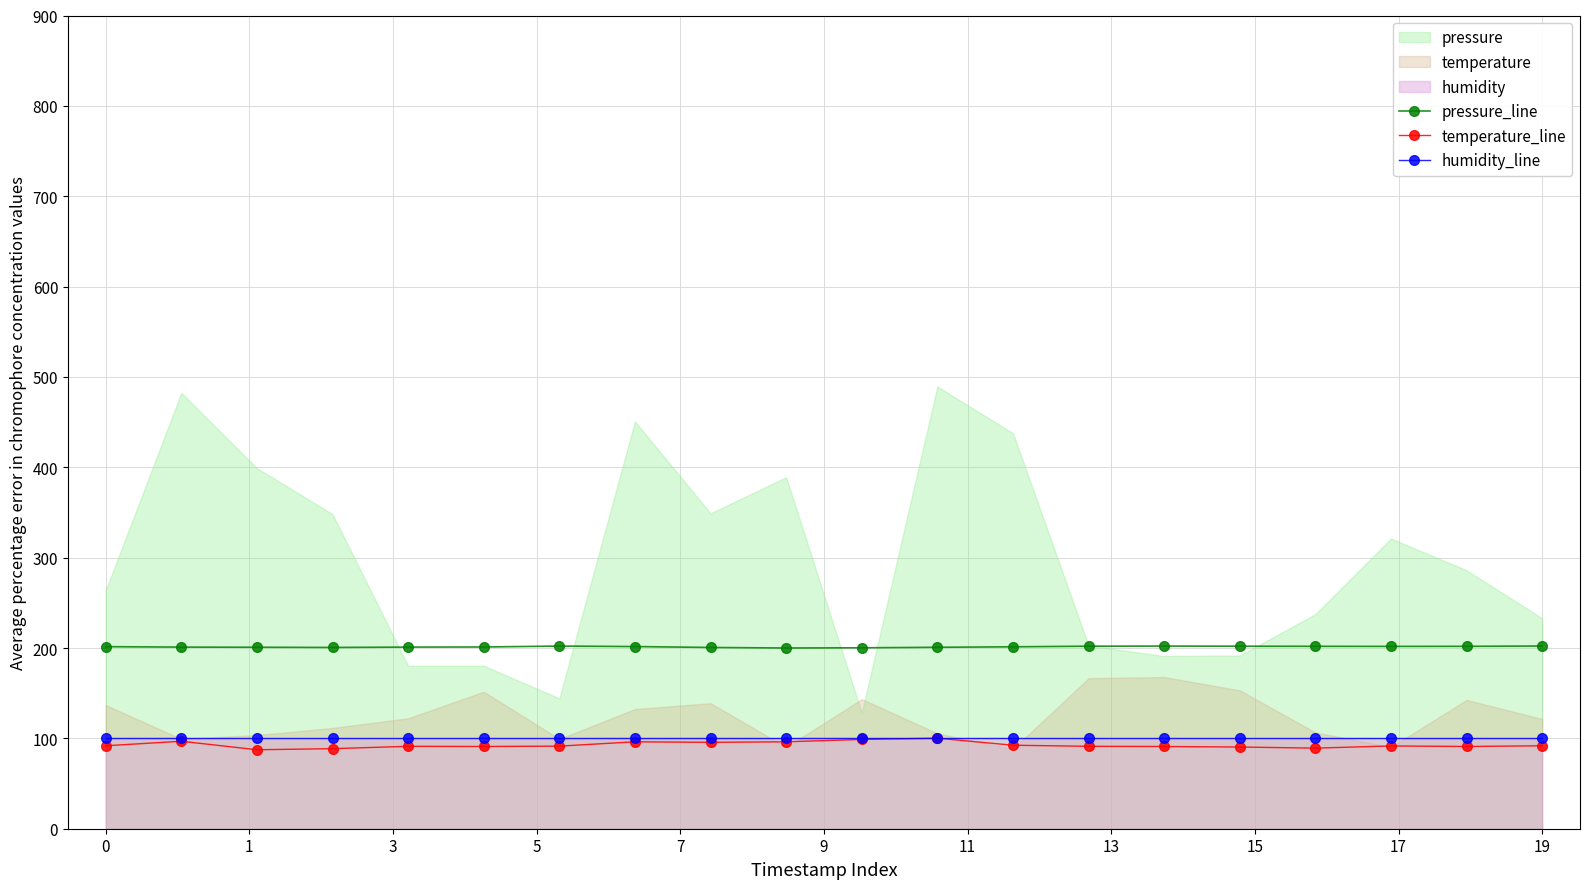

The temperature_line series shows 91.8 at 19. True or false?

True